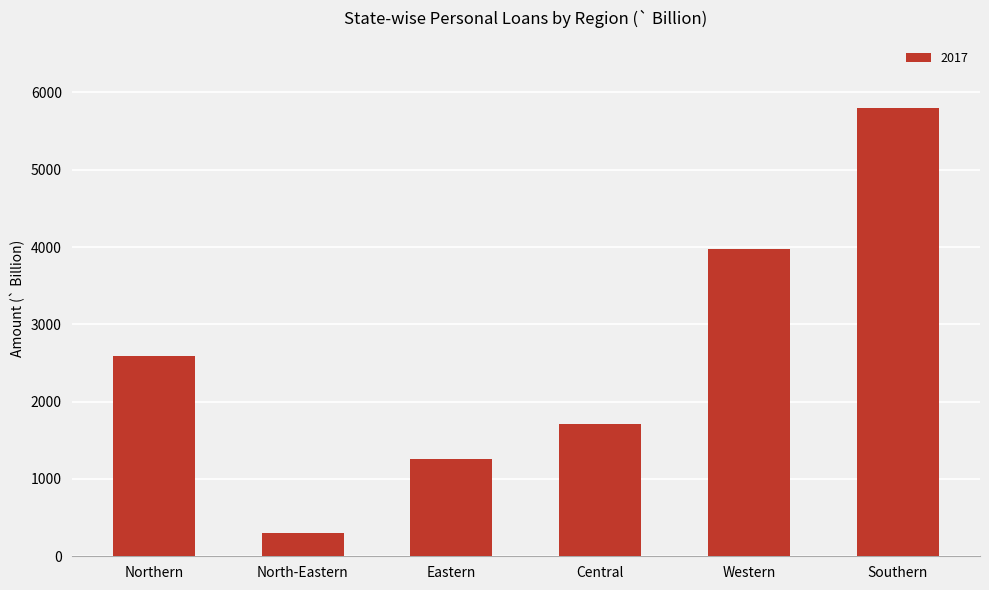

What is the average value?

2604